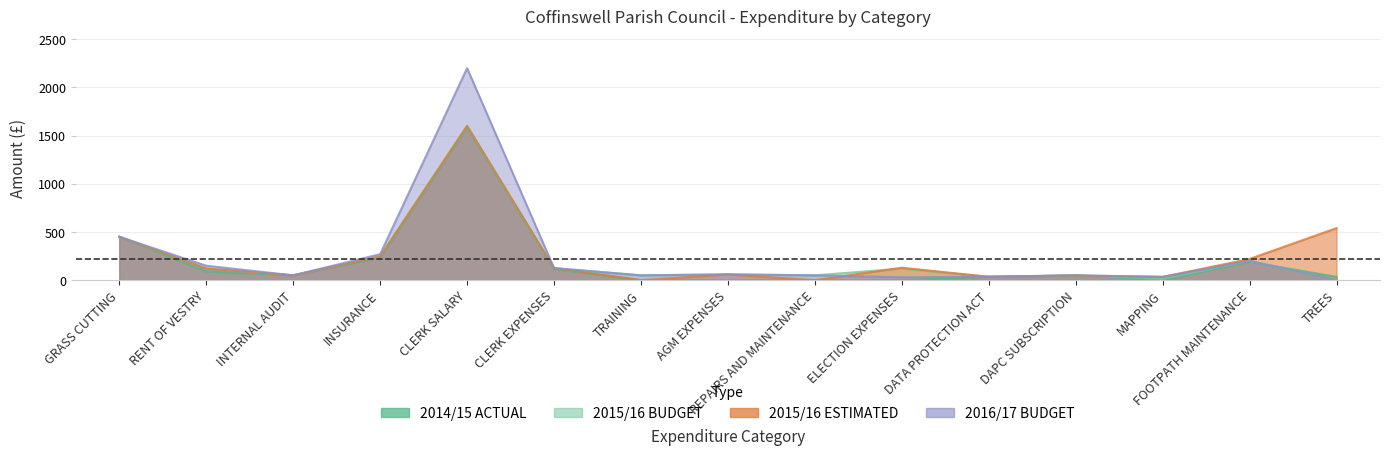

Is it true that 2016/17 BUDGET equals 200.0 at FOOTPATH MAINTENANCE?

True